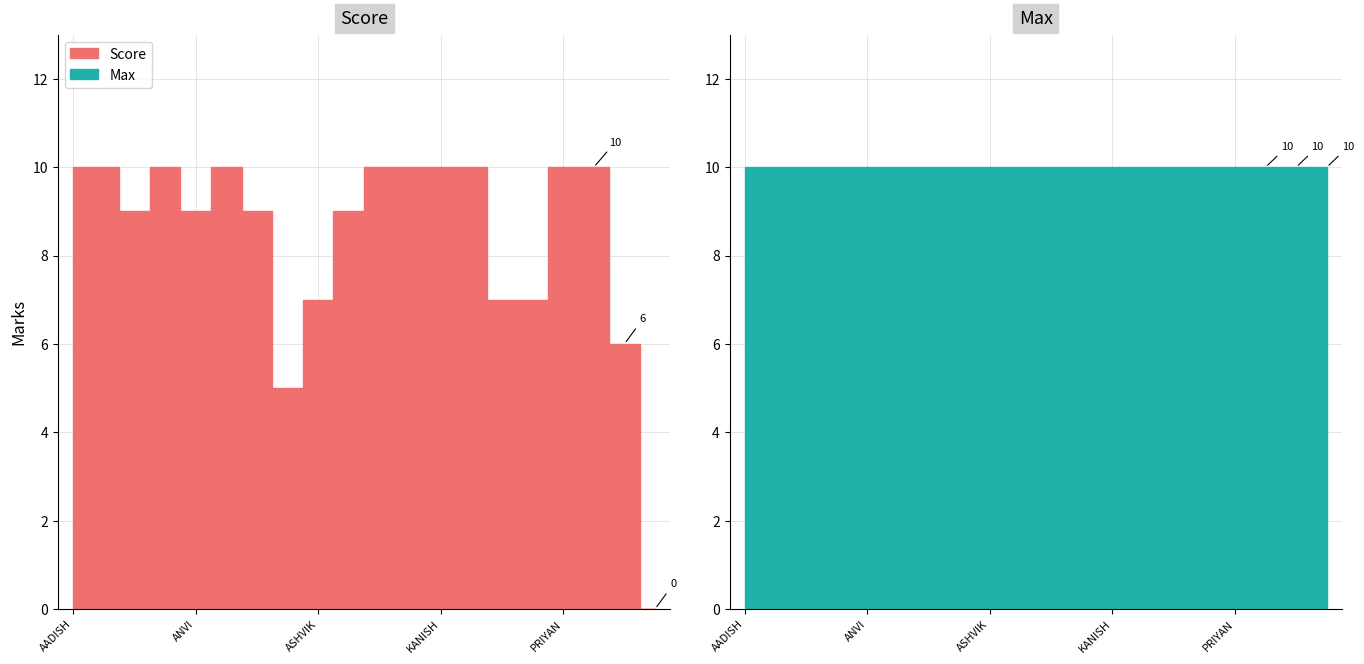

True or false: Max has more than 2 interior local peaks.

False